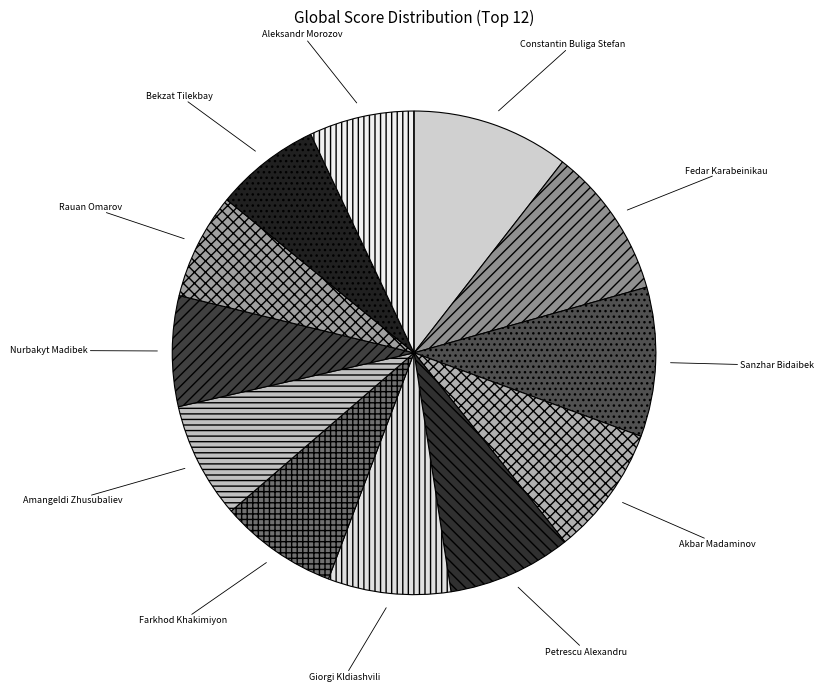

True or false: Bekzat Tilekbay accounts for 1% of the total.

False